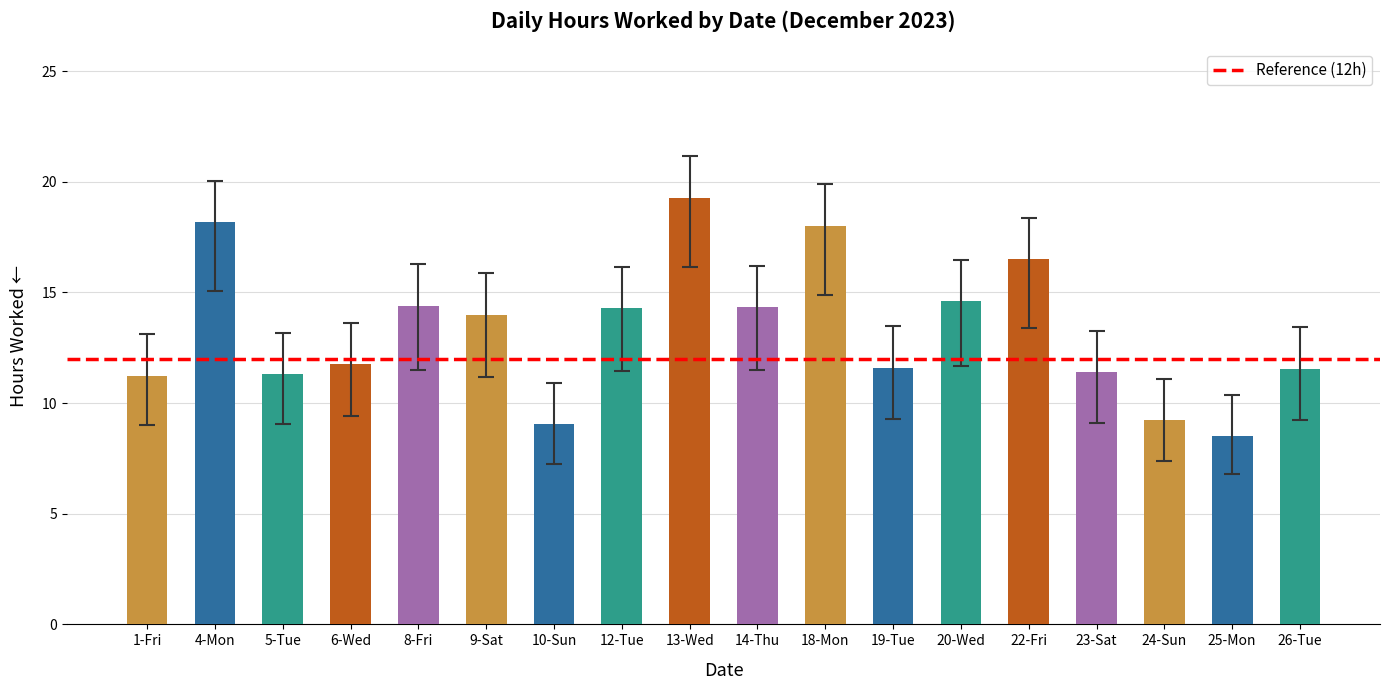

At which label is the value closest to 13?

9-Sat